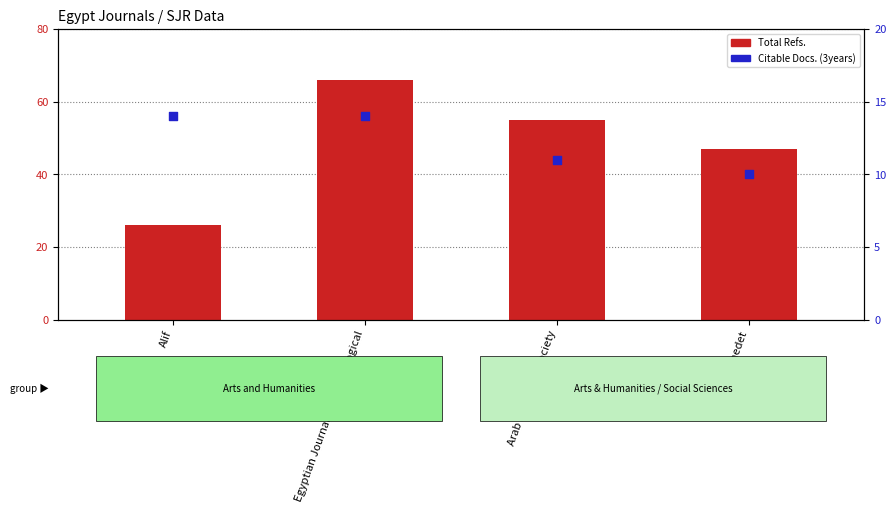

Which series has the largest Y range (max minus min)?

Total Refs.